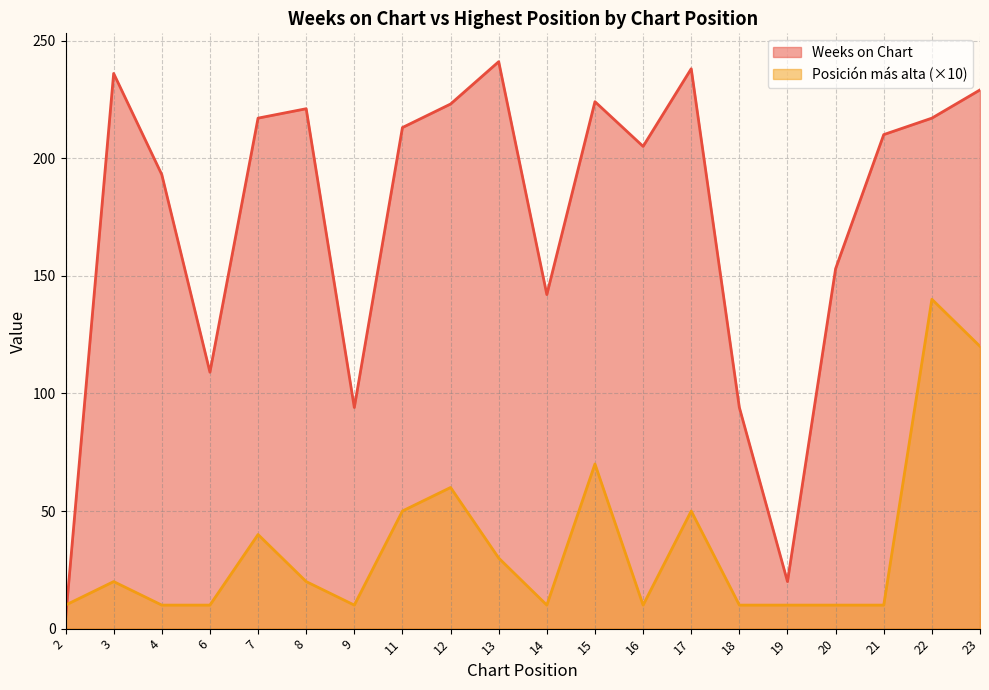

Which category has the highest value in the Weeks on Chart series?

13